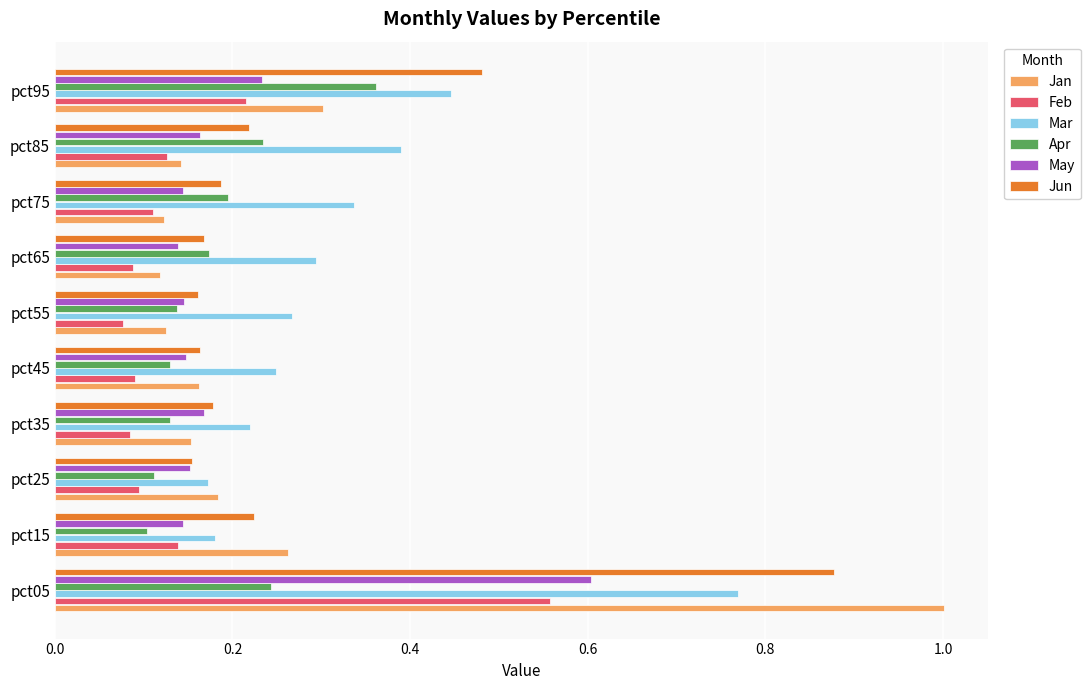

The Jun series shows 0.2 at pct65. True or false?

True